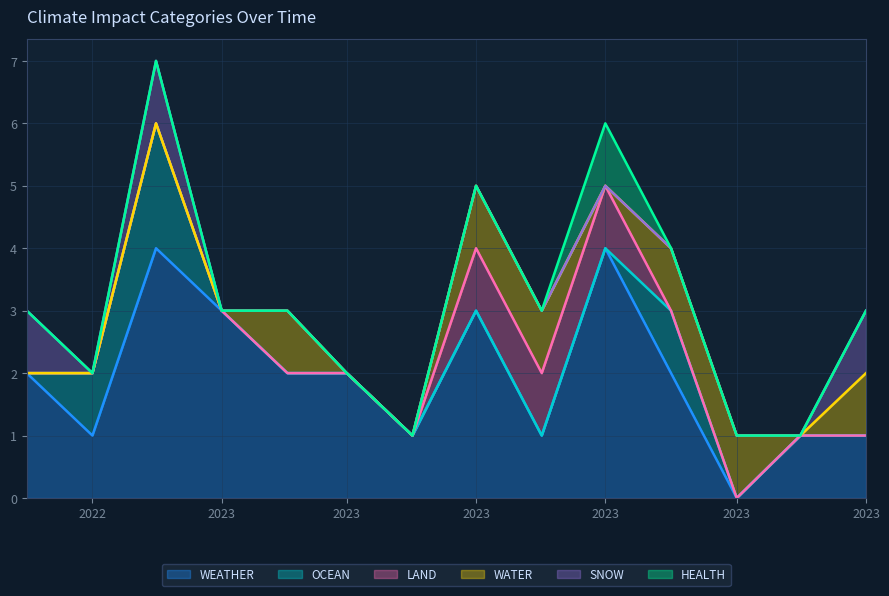

What is the sum of all WEATHER values?

27